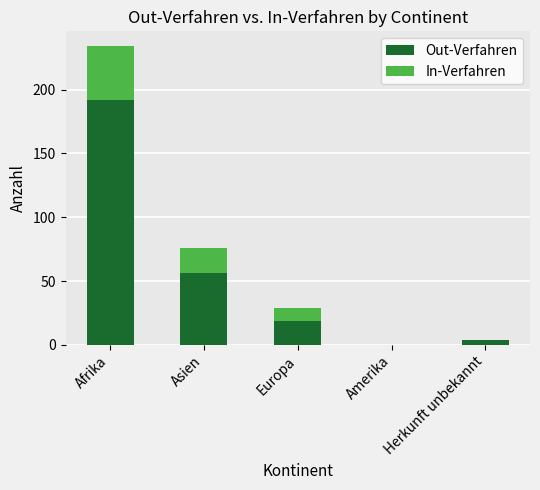

The Out-Verfahren series shows 94 at Asien. True or false?

False